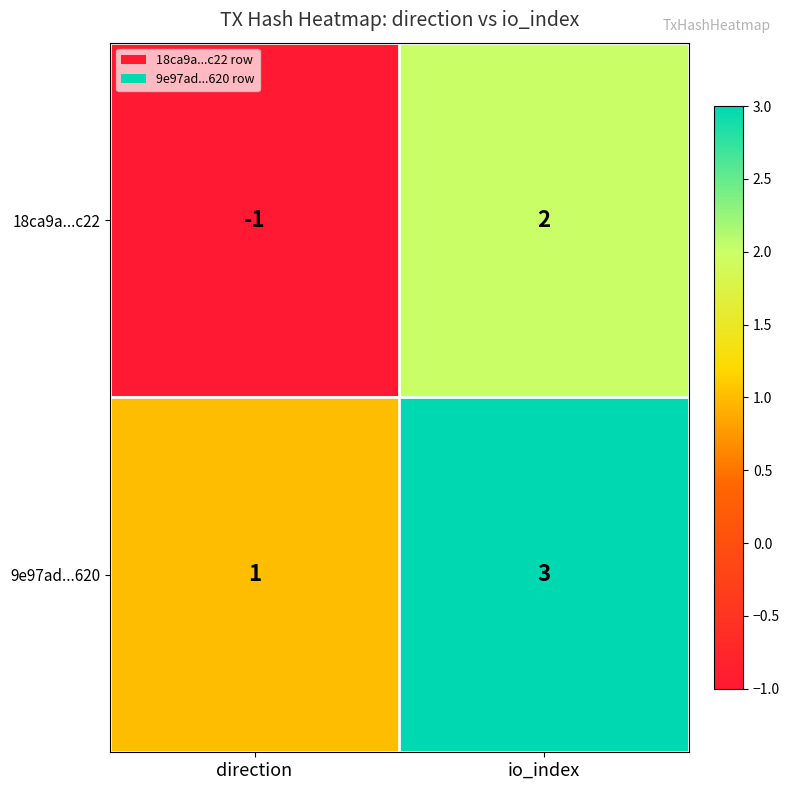

List the series in order of their overall mean, highest first.

9e97ad...620, 18ca9a...c22